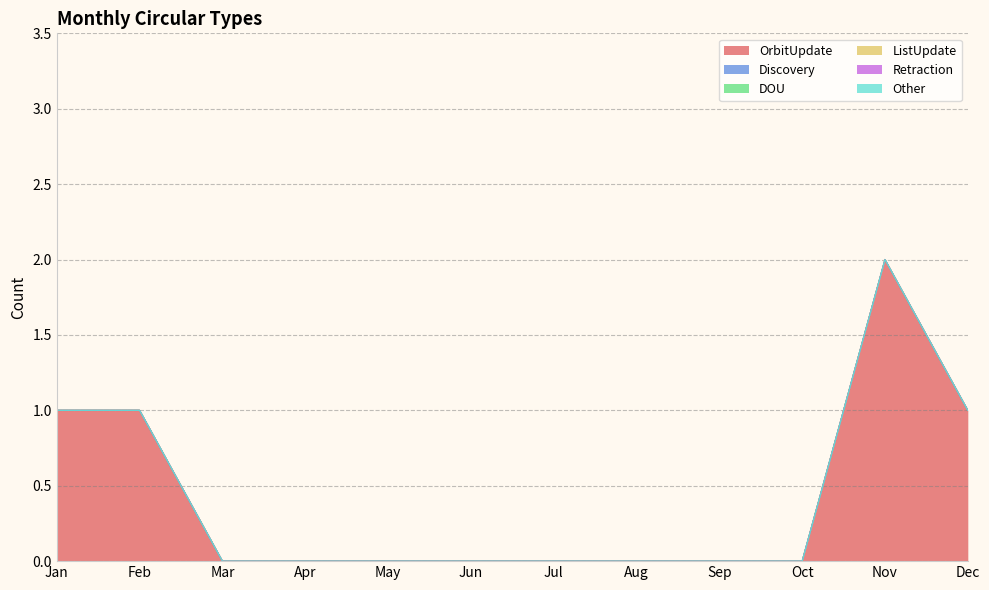

At which category is the sum across all series the highest?

Nov